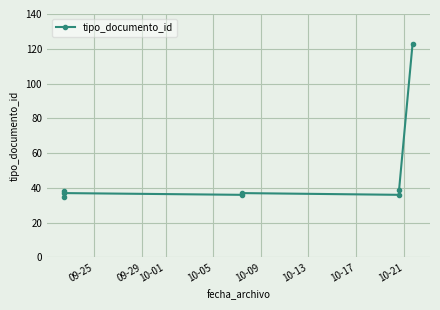

The chart shows a value of 63 at 10-17. True or false?

False